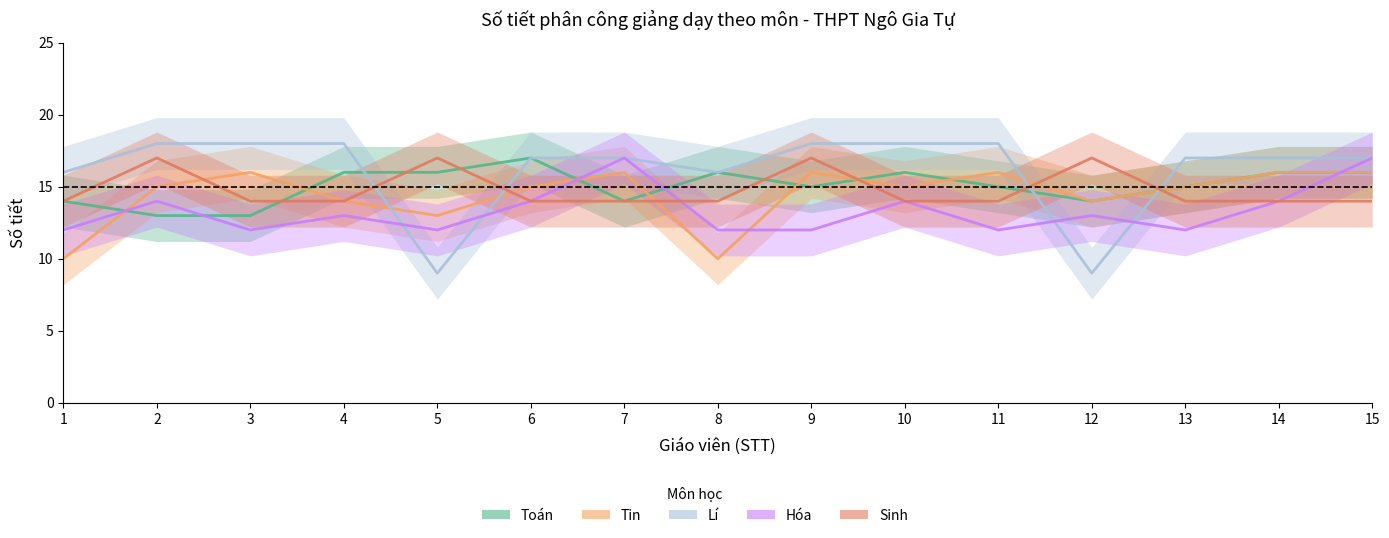

At which category is the sum across all series the highest?

15